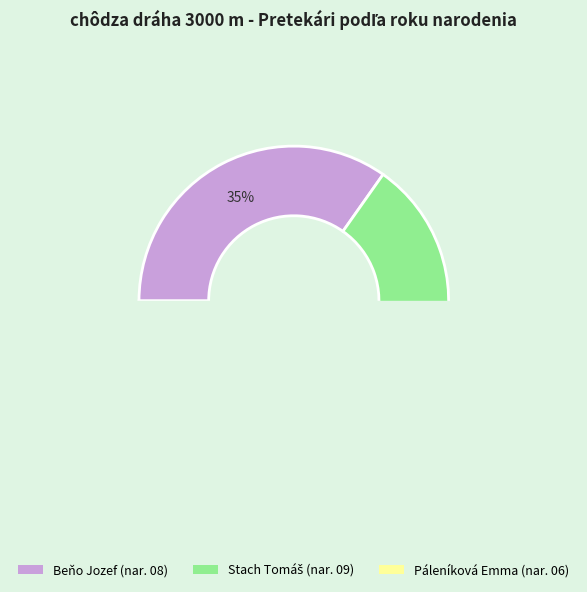

What percentage is the chôdza dráha 3000 m - Dorastenci (Beňo) slice, to the nearest percent?

35%